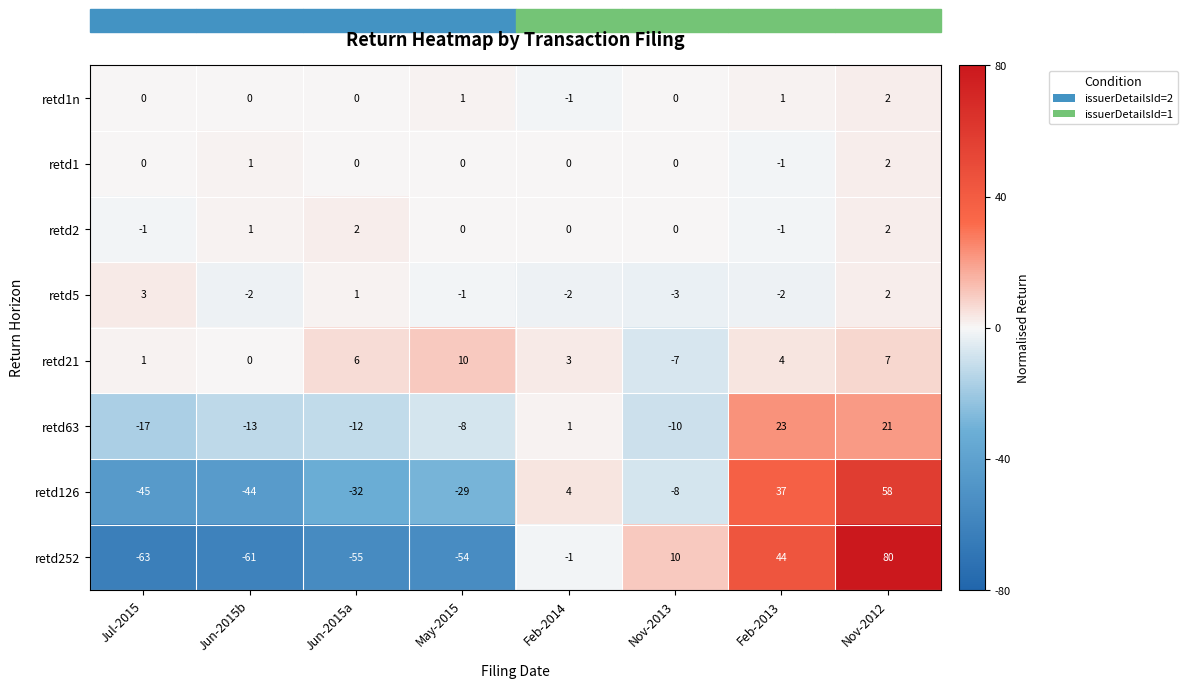

What is the minimum value for retd63?

-17